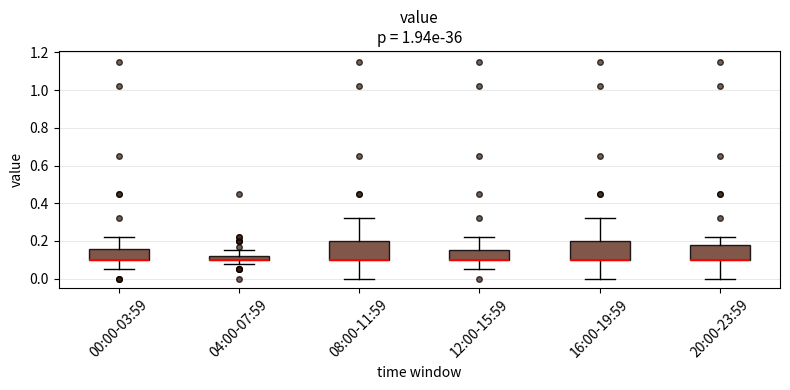

Where does the upper whisker of the box for 04:00-07:59 end on the y-axis? The values are not printed on the chart, so give them approximately, as read against the axis.

0.16